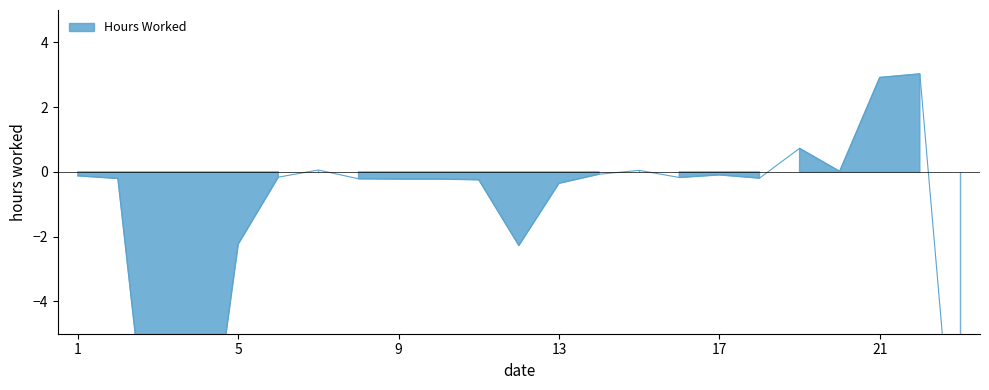

Rank the categories by value from lowest to highest.

3, 4, 23, 12, 5, 13, 11, 9, 10, 8, 2, 18, 16, 6, 1, 17, 14, 20, 15, 7, 19, 21, 22